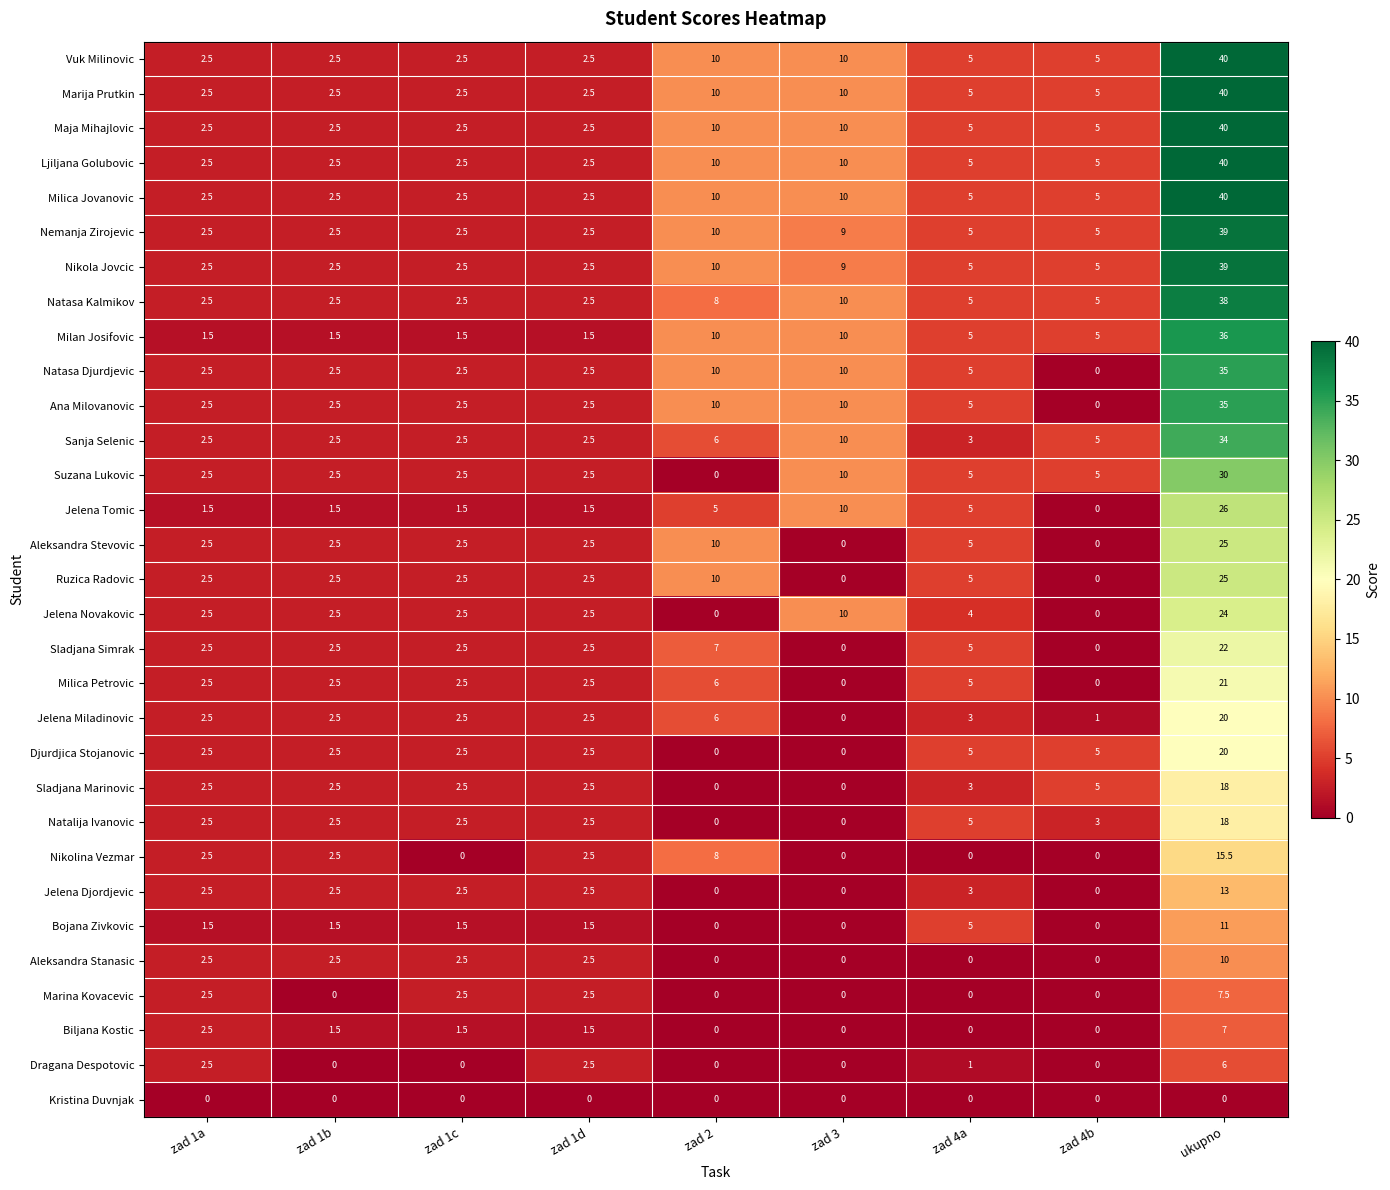

At which category is the sum across all series the highest?

ukupno